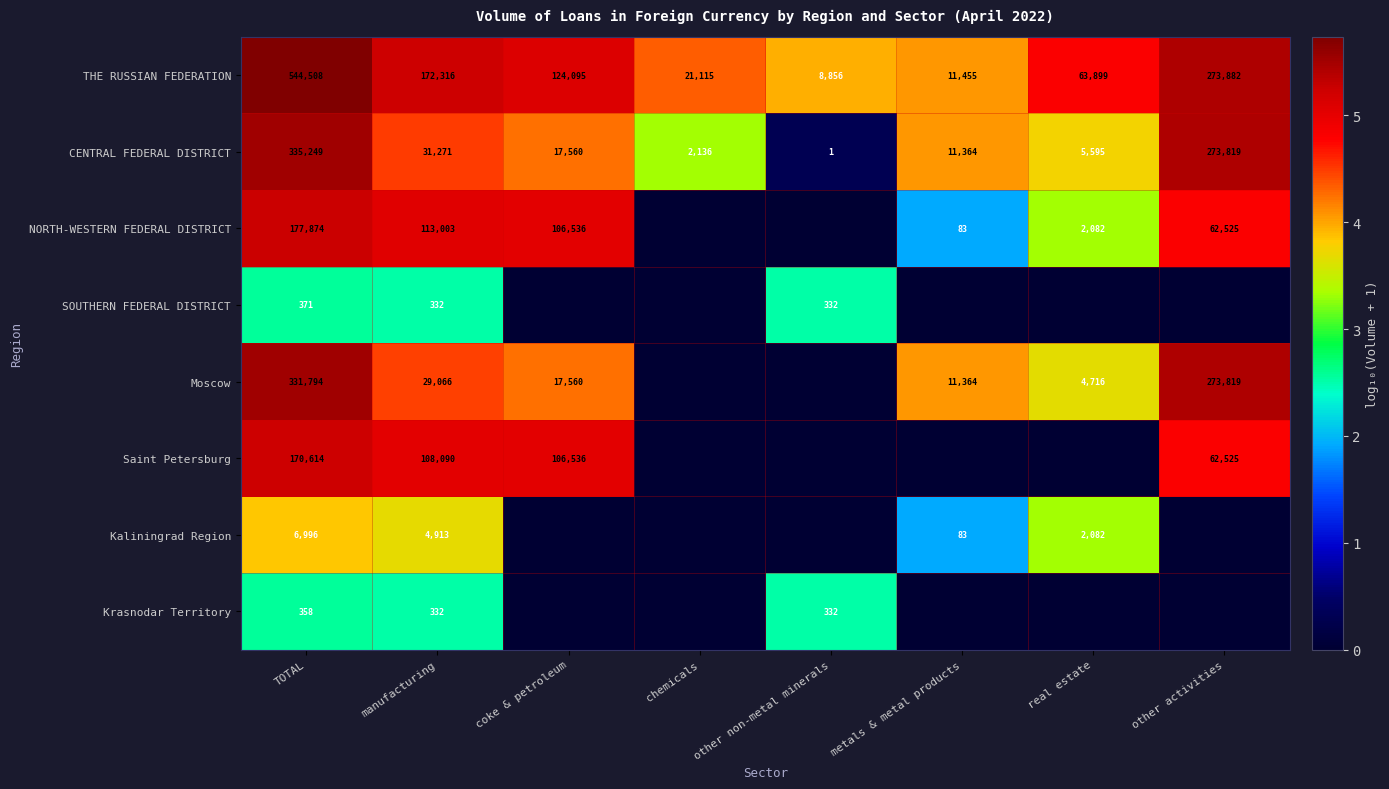

At which category does the chart reach its peak across all series?

TOTAL